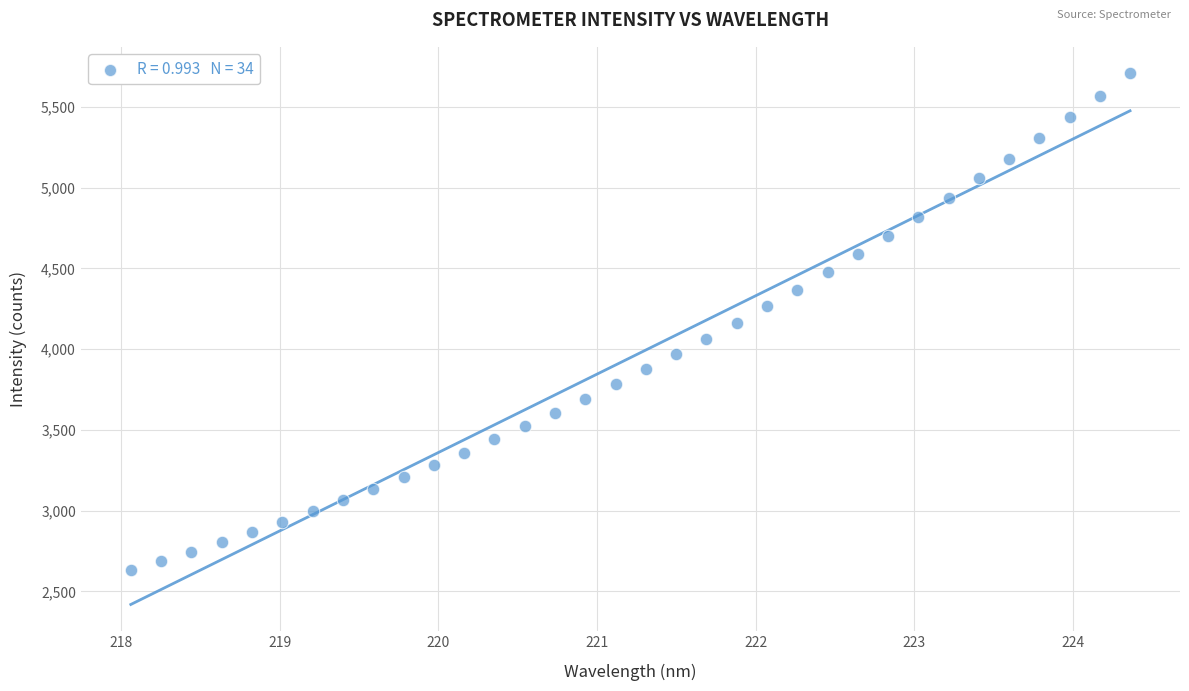

What is the range of X values (max minus min)?

6.3